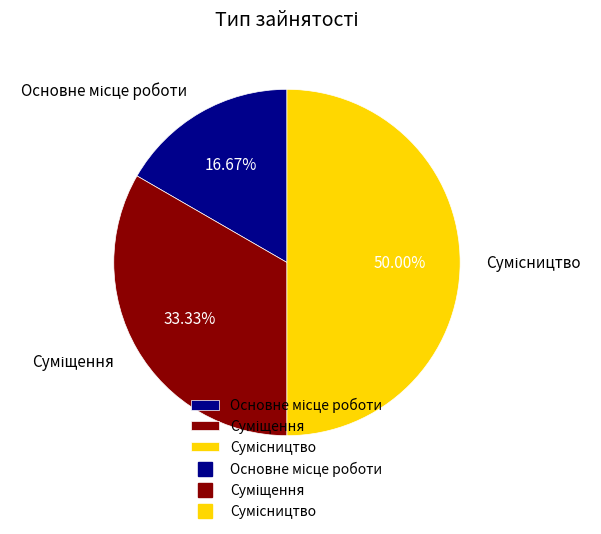

Is there any slice that represents more than half of the pie?

No